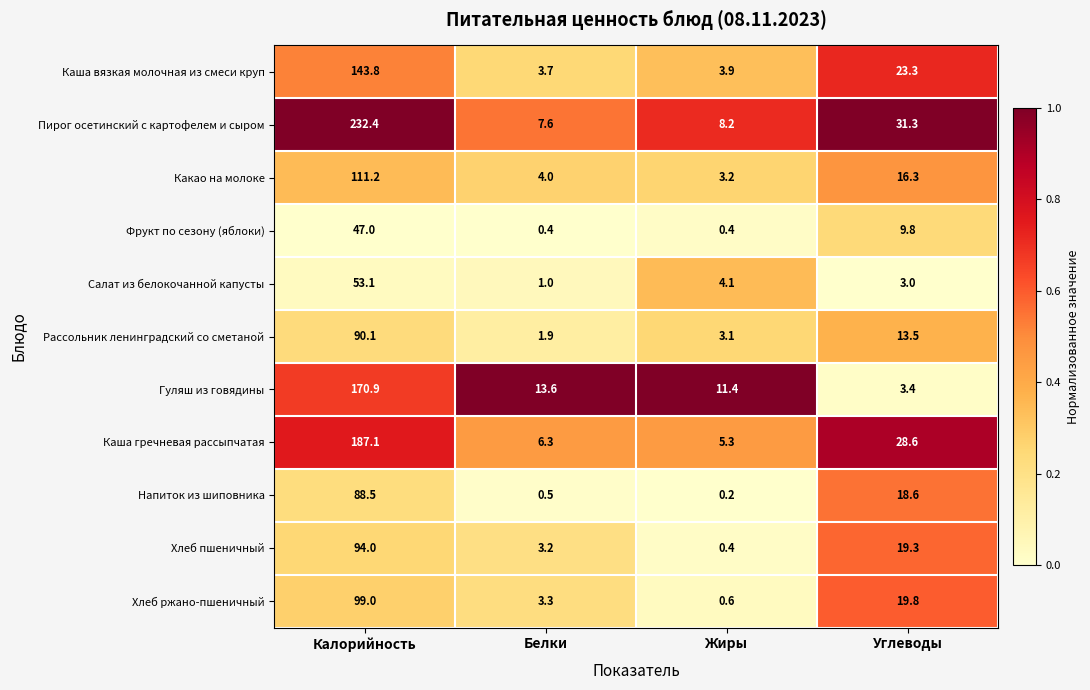

True or false: Каша вязкая молочная из смеси круп has a value of 6.1 at Жиры.

False